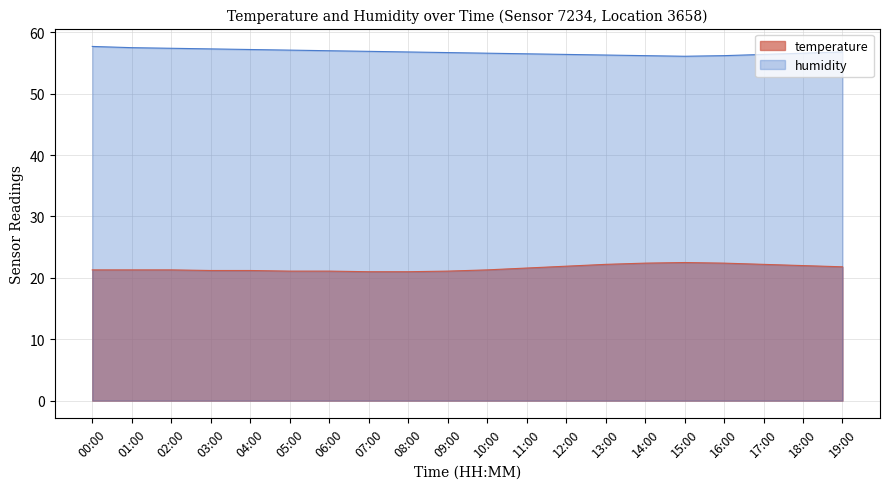

True or false: humidity has more than 1 points higher than both neighbors.

False